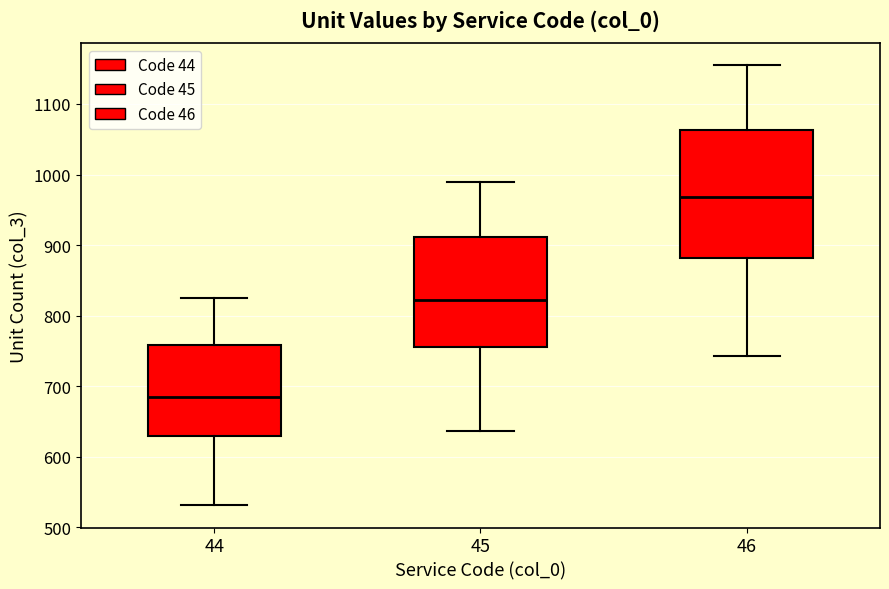

Reading left to right, transcribe this box plot: for each box, give where its median line is, the range the box spans, and where its two whiskers end, as read against the y-axis. The values are not printed on the chart, so give them approximately, as read against the axis.

44: median 680, box 630 to 760, whiskers 530 to 830
45: median 820, box 760 to 910, whiskers 640 to 990
46: median 970, box 880 to 1060, whiskers 740 to 1160